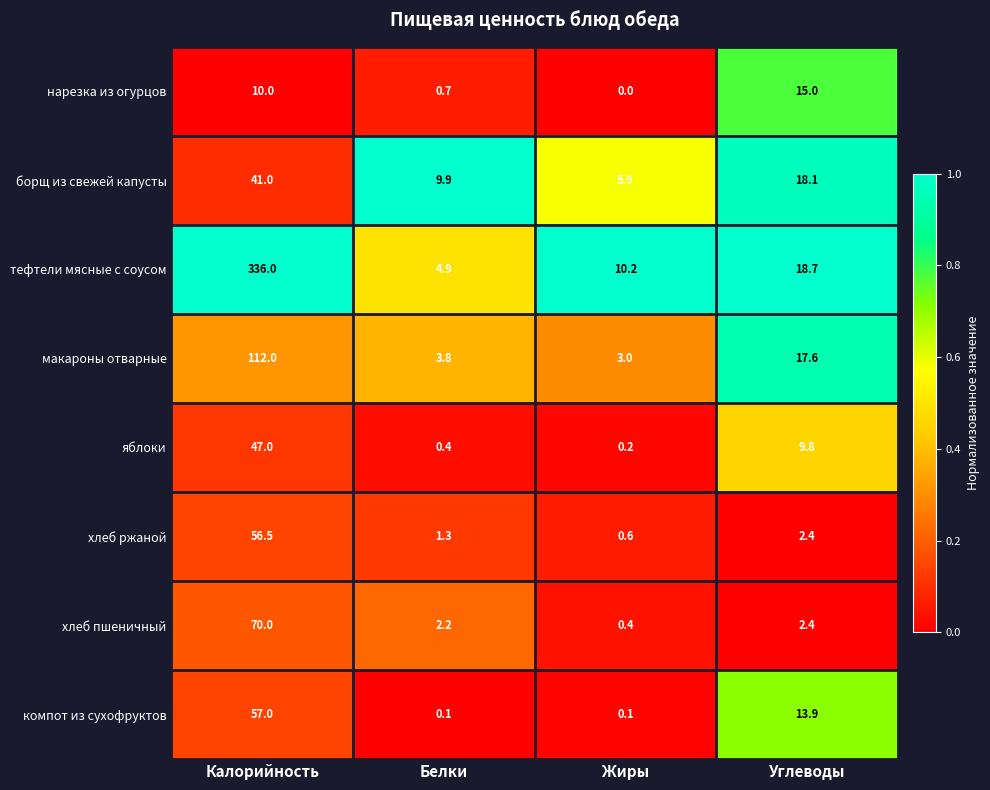

Which series has the widest spread of values?

тефтели мясные с соусом